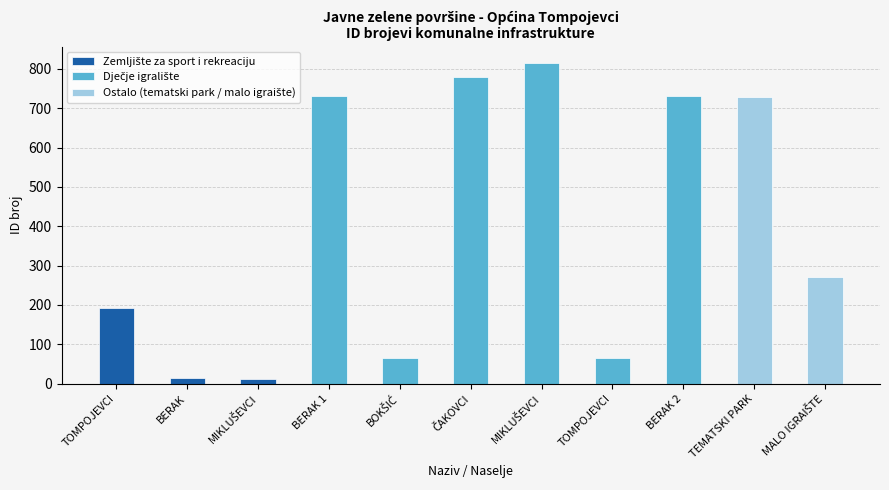

How many groups of bars are there?

11